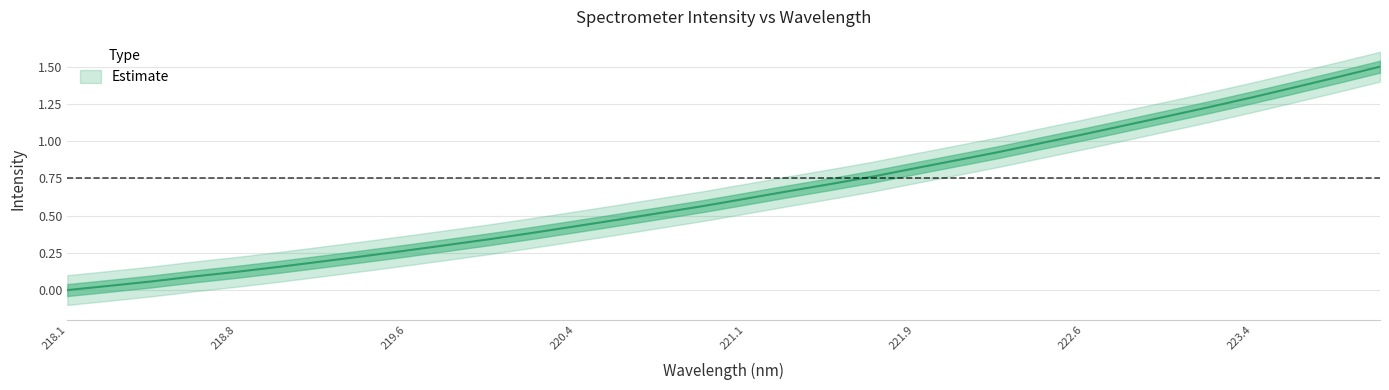

What is the maximum value shown in the chart?

1.5